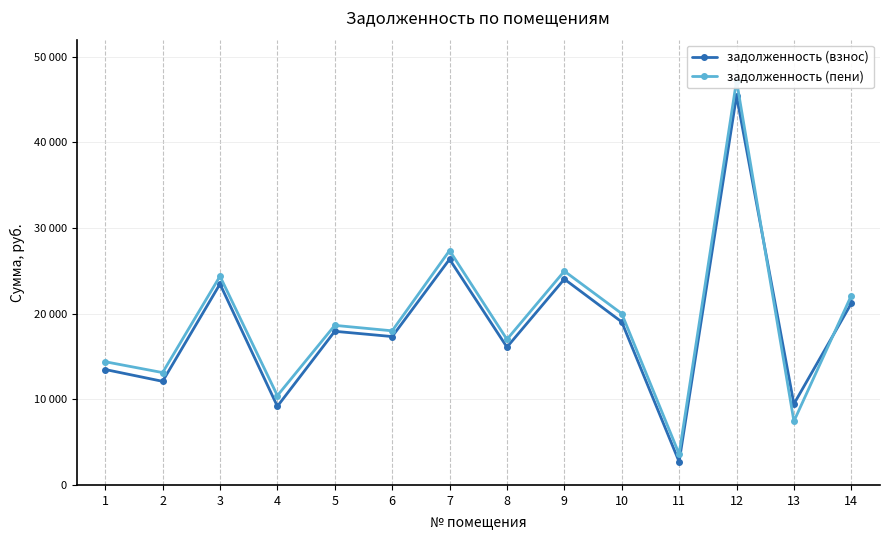

Which has a higher value, 9 or 10?

9